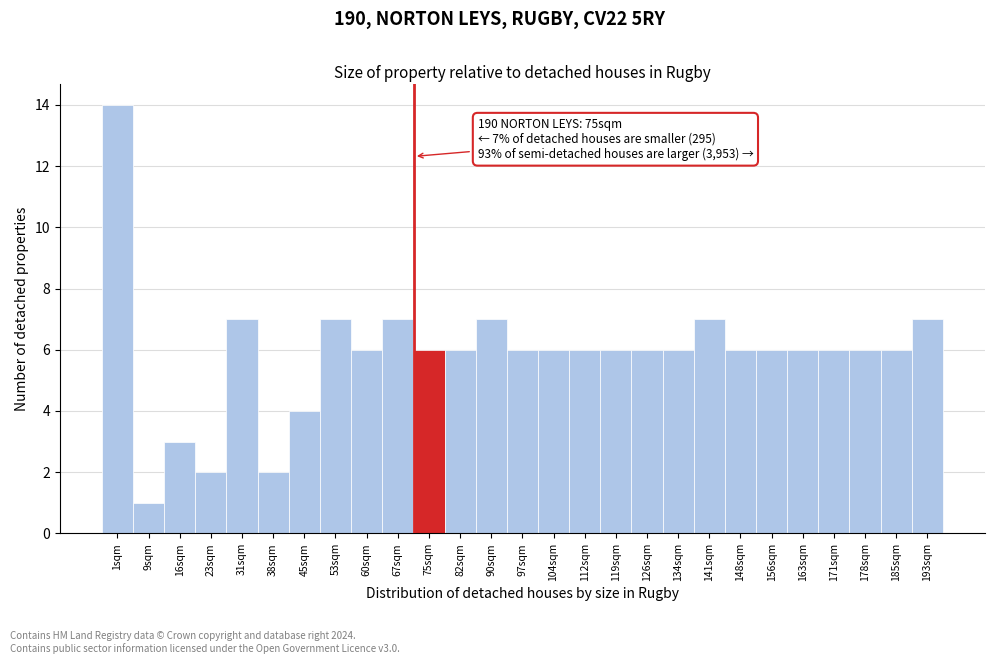

Reading left to right, what are all the values shown in this chart?

14	1	3	2	7	2	4	7	6	7	6	6	7	6	6	6	6	6	6	7	6	6	6	6	6	6	7